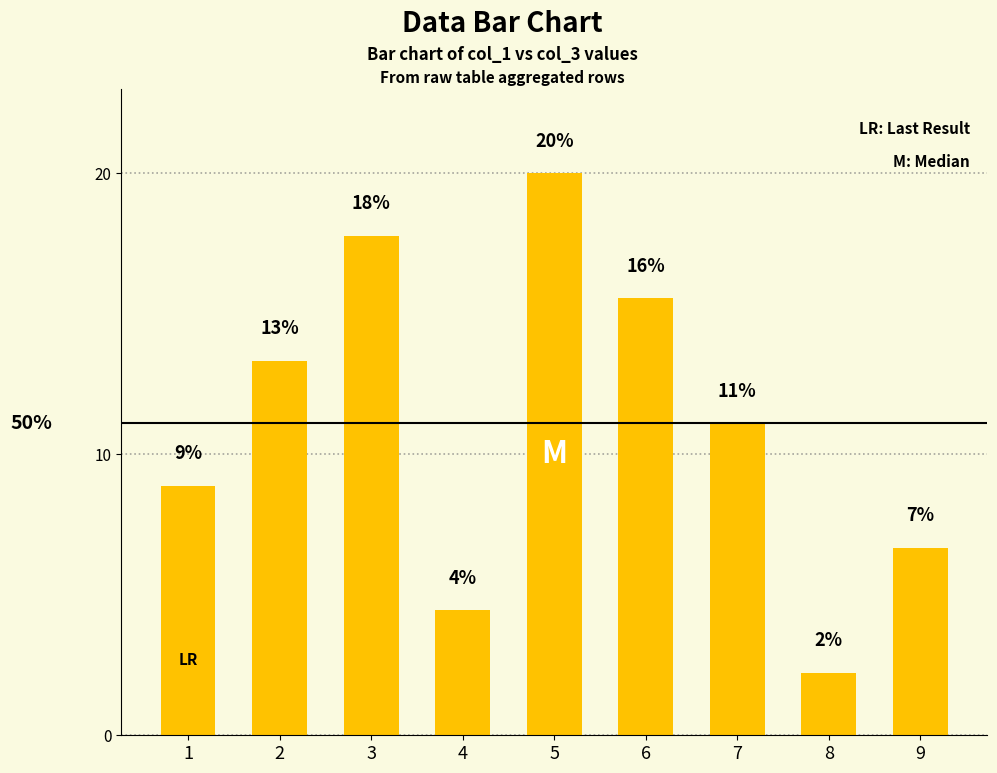

List the labels in order of value, smallest first.

8, 4, 9, 1, 7, 2, 6, 3, 5